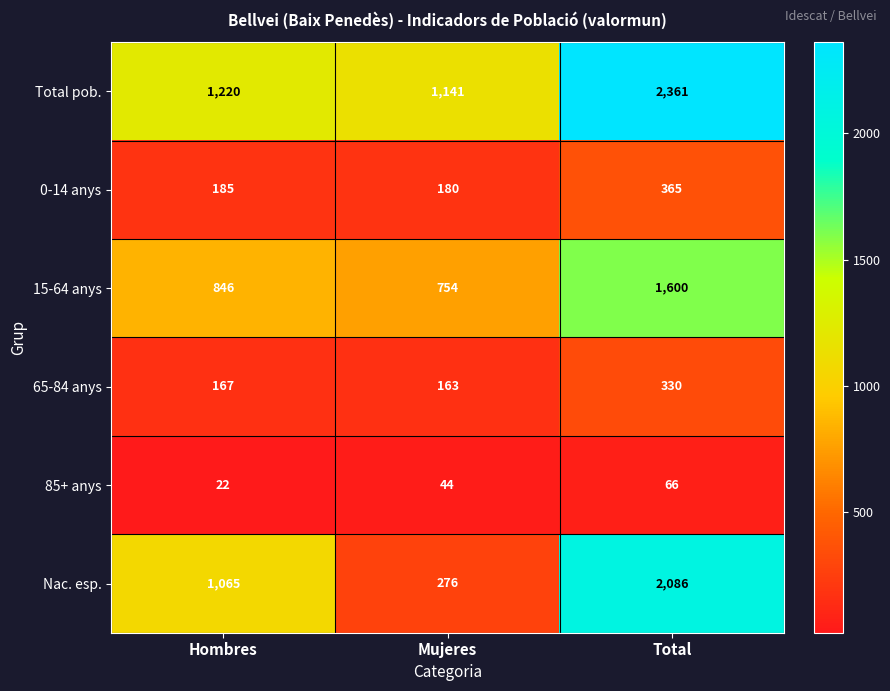

What is the sum of all 65-84 anys values?

660